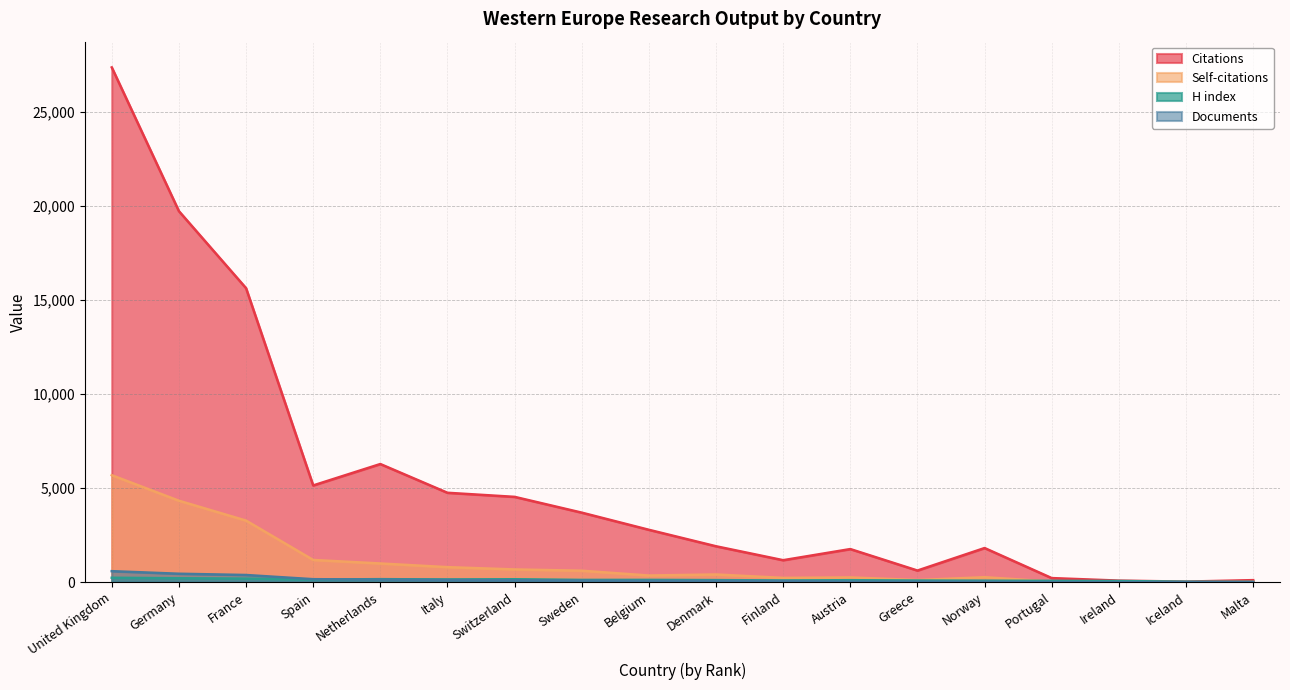

What is the label of the 8th point from the left?

Sweden